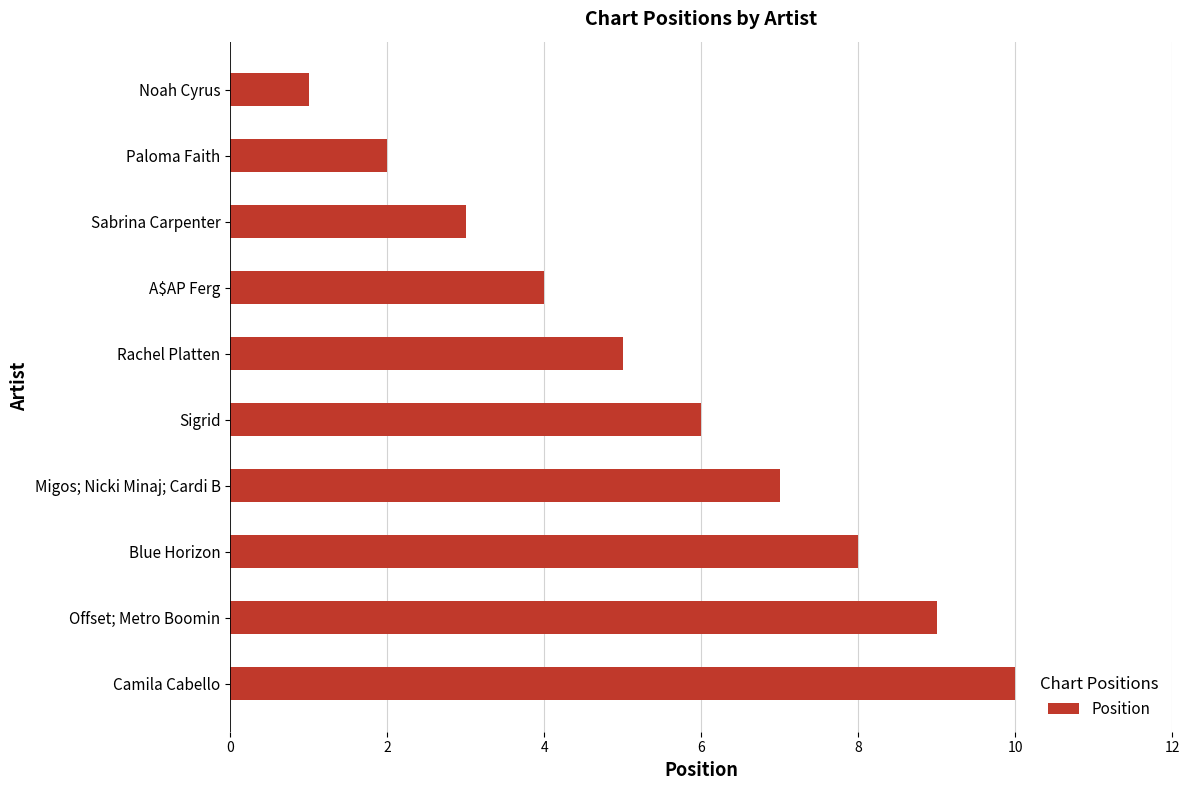

Is it true that the value at A$AP Ferg is 2?

False